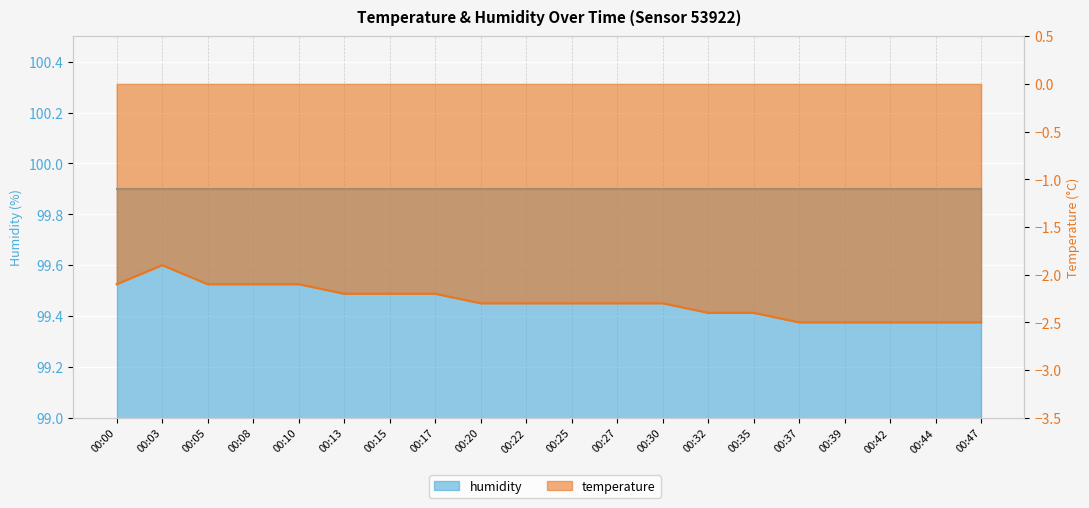

How many data points does each series have?

20